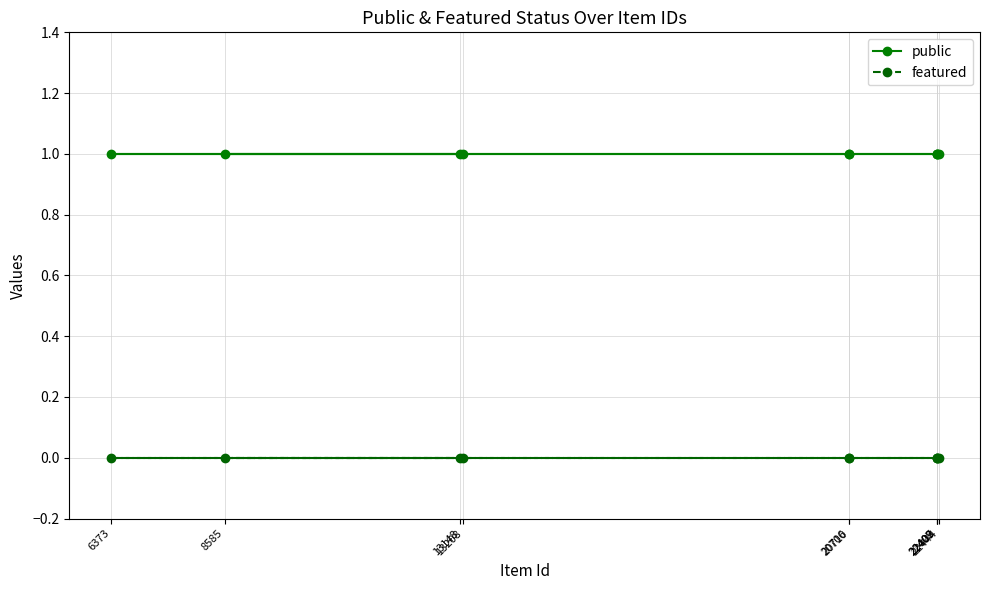

Count the number of data series in this chart.

2